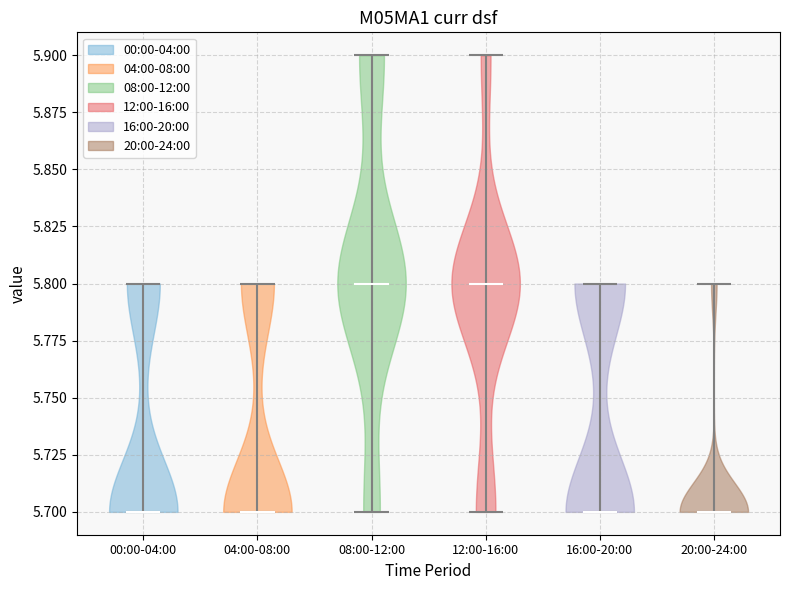

Reading left to right, read every violin against the y-axis: where its median line is, and the lowest and highest points it reaches. The values are not printed on the chart, so give them approximately, as read against the axis.

00:00-04:00: median line 5.7, lowest point 5.7, highest point 5.8
04:00-08:00: median line 5.7, lowest point 5.7, highest point 5.8
08:00-12:00: median line 5.8, lowest point 5.7, highest point 5.9
12:00-16:00: median line 5.8, lowest point 5.7, highest point 5.9
16:00-20:00: median line 5.7, lowest point 5.7, highest point 5.8
20:00-24:00: median line 5.7, lowest point 5.7, highest point 5.8